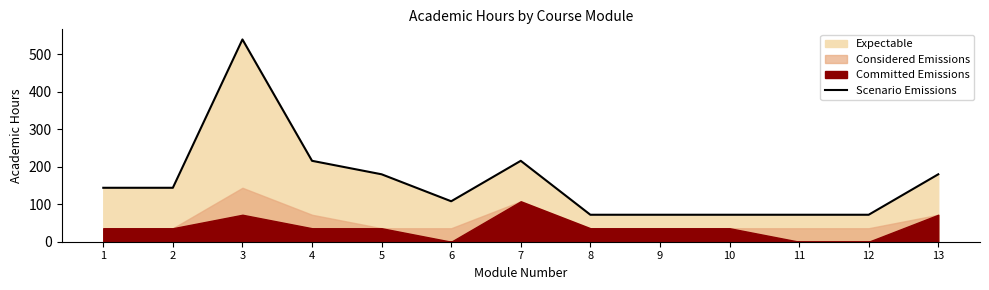

List the labels in order of value, largest first.

3, 4, 7, 5, 13, 1, 2, 6, 8, 9, 10, 11, 12